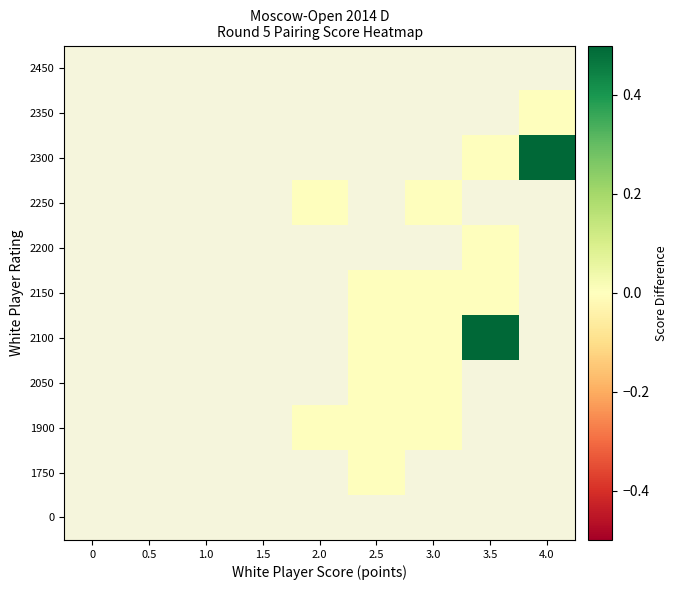

How many categories are shown in the chart?

9